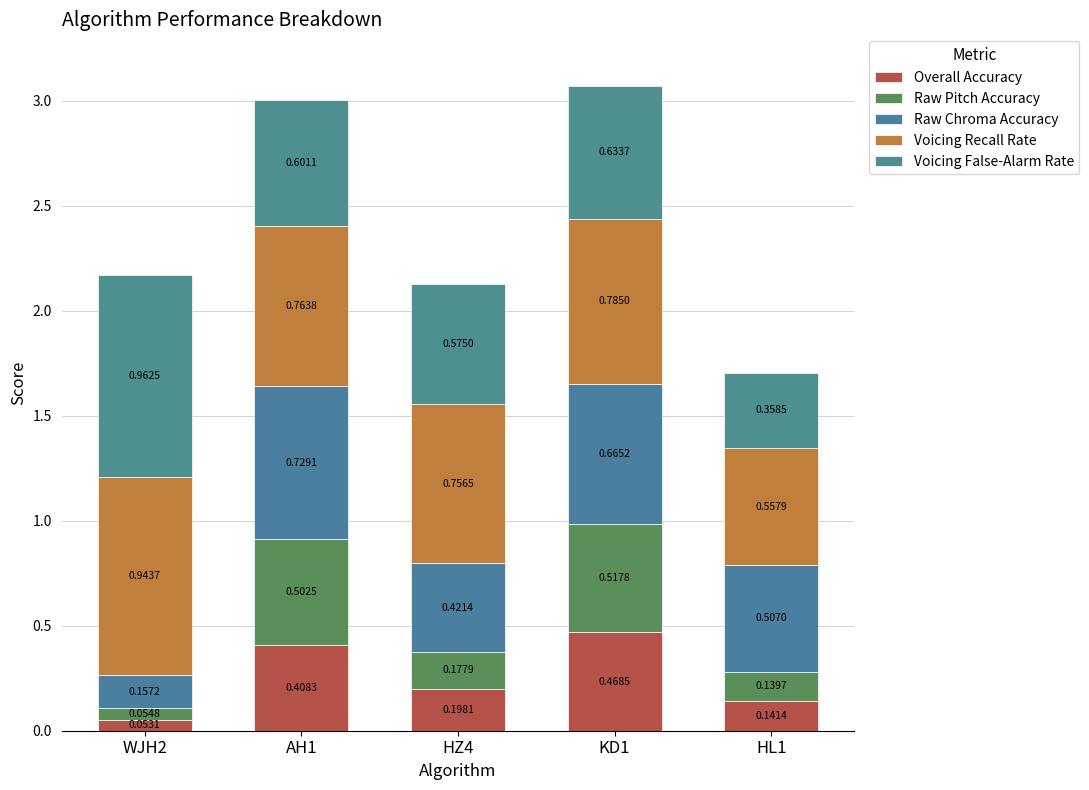

Are the bars grouped side by side (vs. stacked)?

No